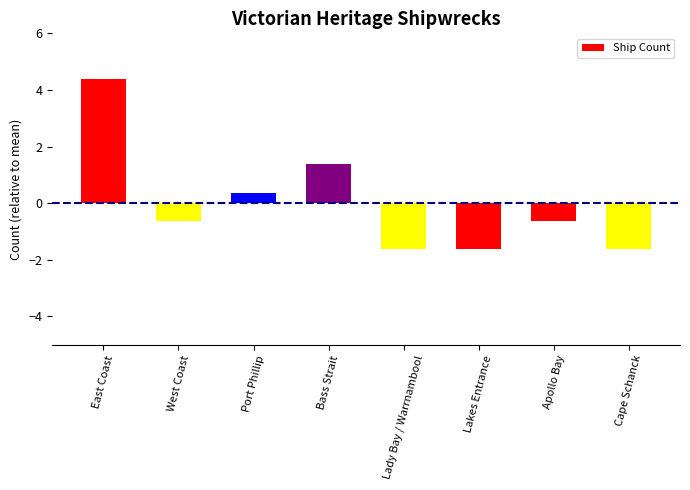

At which category does the chart reach its peak across all series?

East Coast